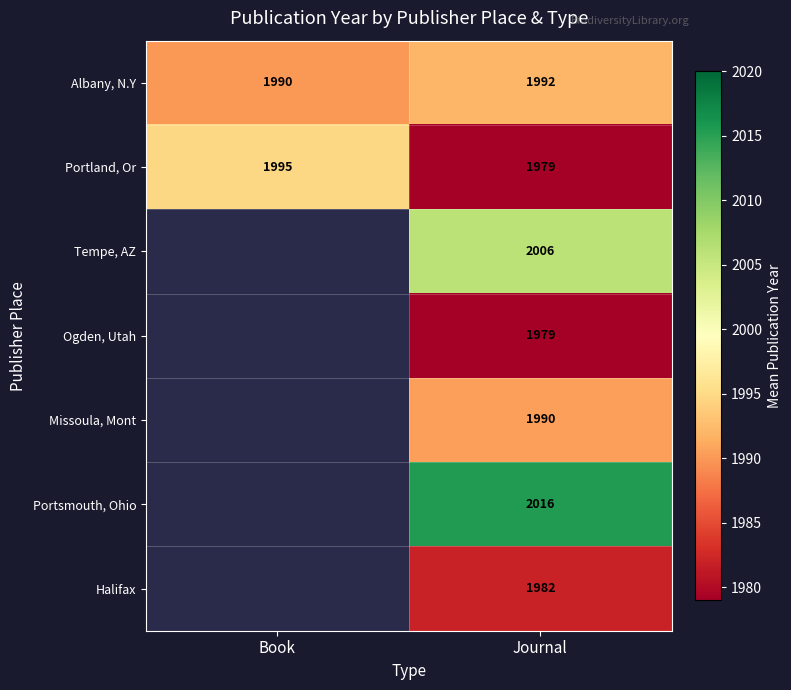

Is it true that Albany, N.Y equals 1321.2 at Journal?

False